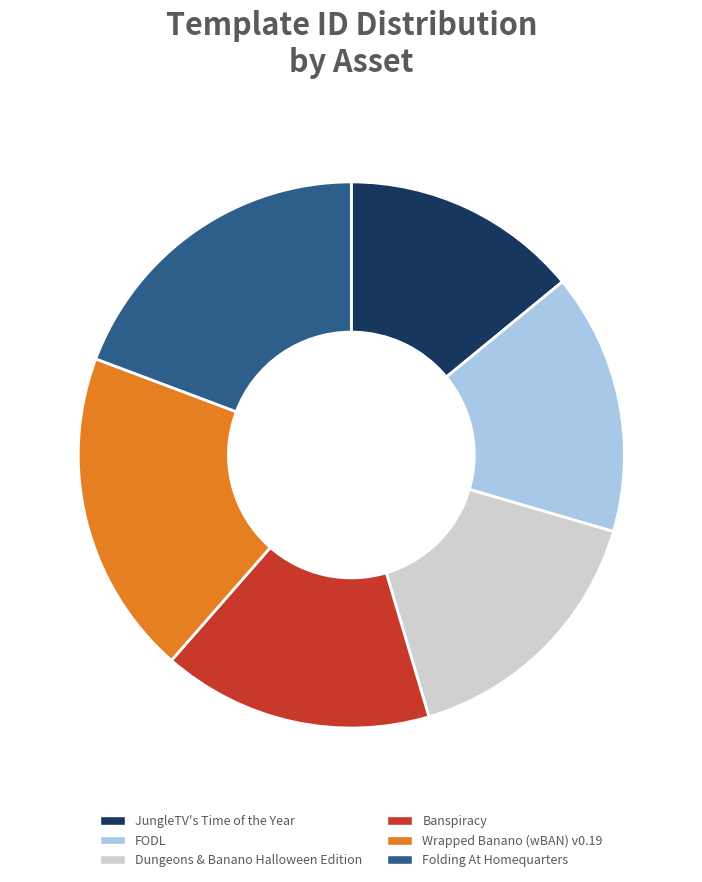

How many segments does this pie chart have?

6